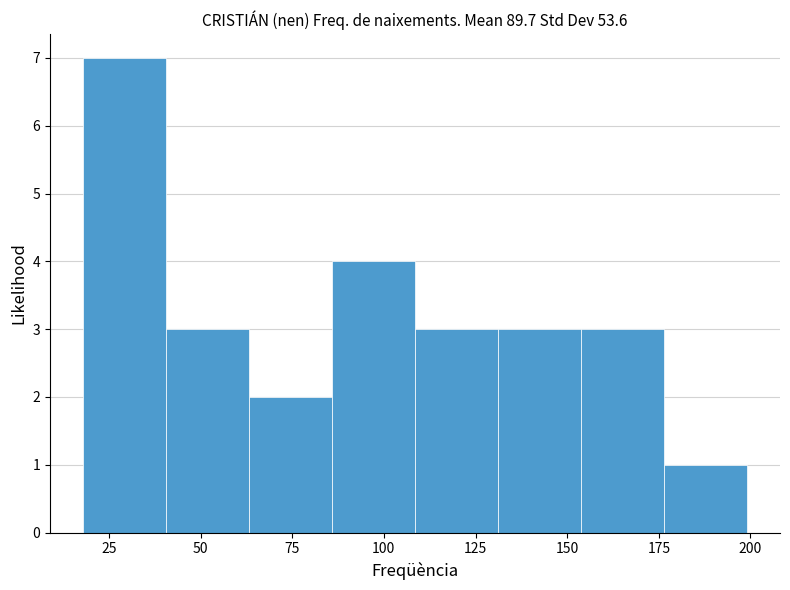

Reading left to right, transcribe this chart: for each bar, give the range it covers on the x-axis and its height. Neither the bar edges nor the heights are printed on the chart, so give them approximately, as read against the axes.

20 to 40: 7
40 to 65: 3
65 to 85: 2
85 to 110: 4
110 to 130: 3
130 to 155: 3
155 to 175: 3
175 to 200: 1